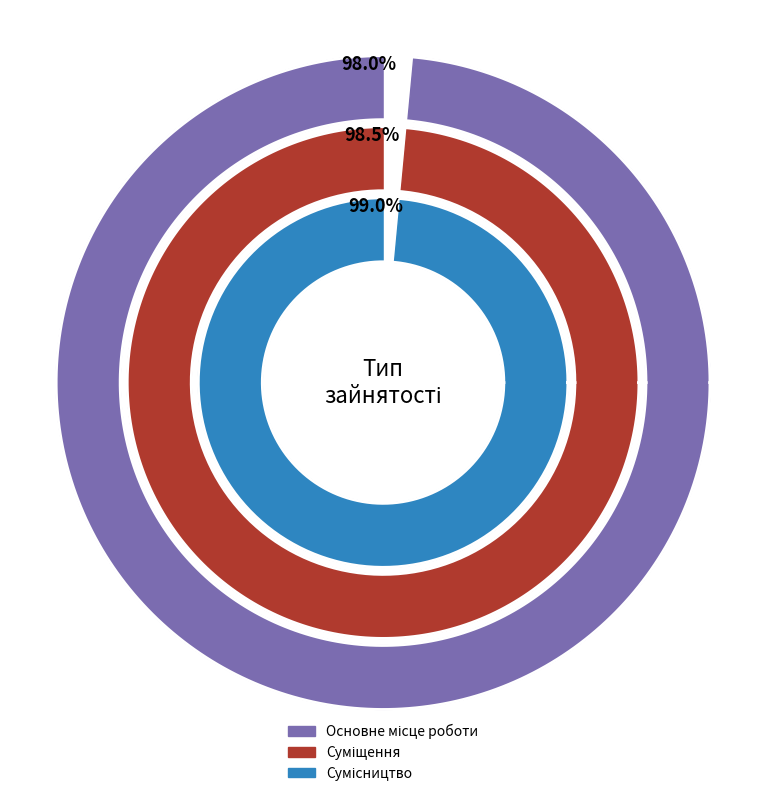

Which slice is the smallest?

Основне місце роботи